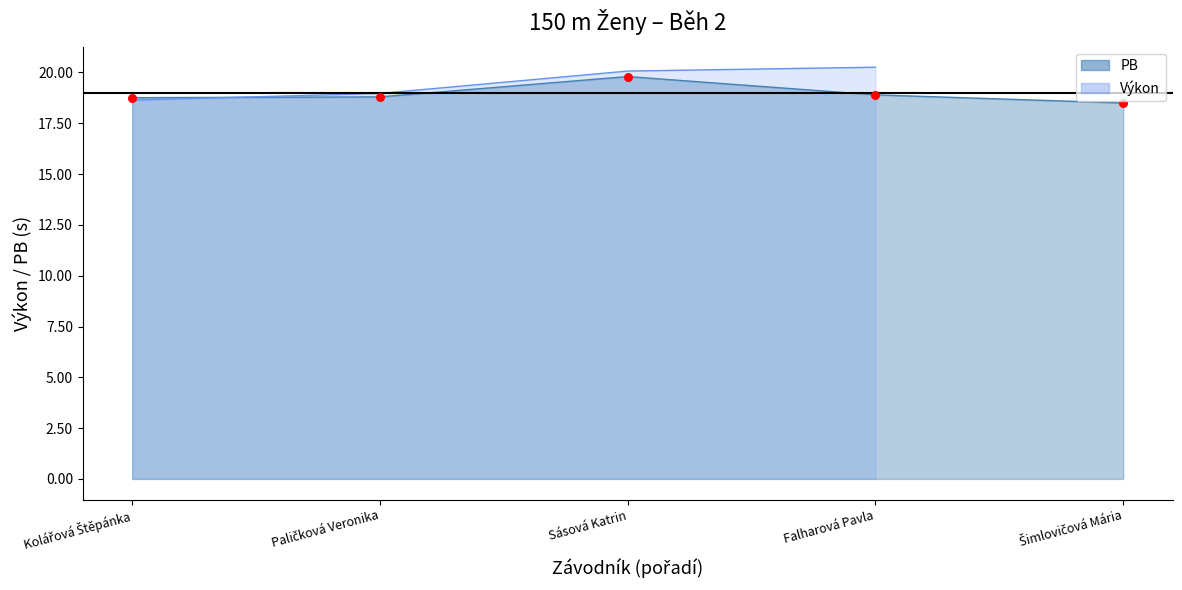

What is the change in value from Paličková Veronika to Sásová Katrin?

+1.0